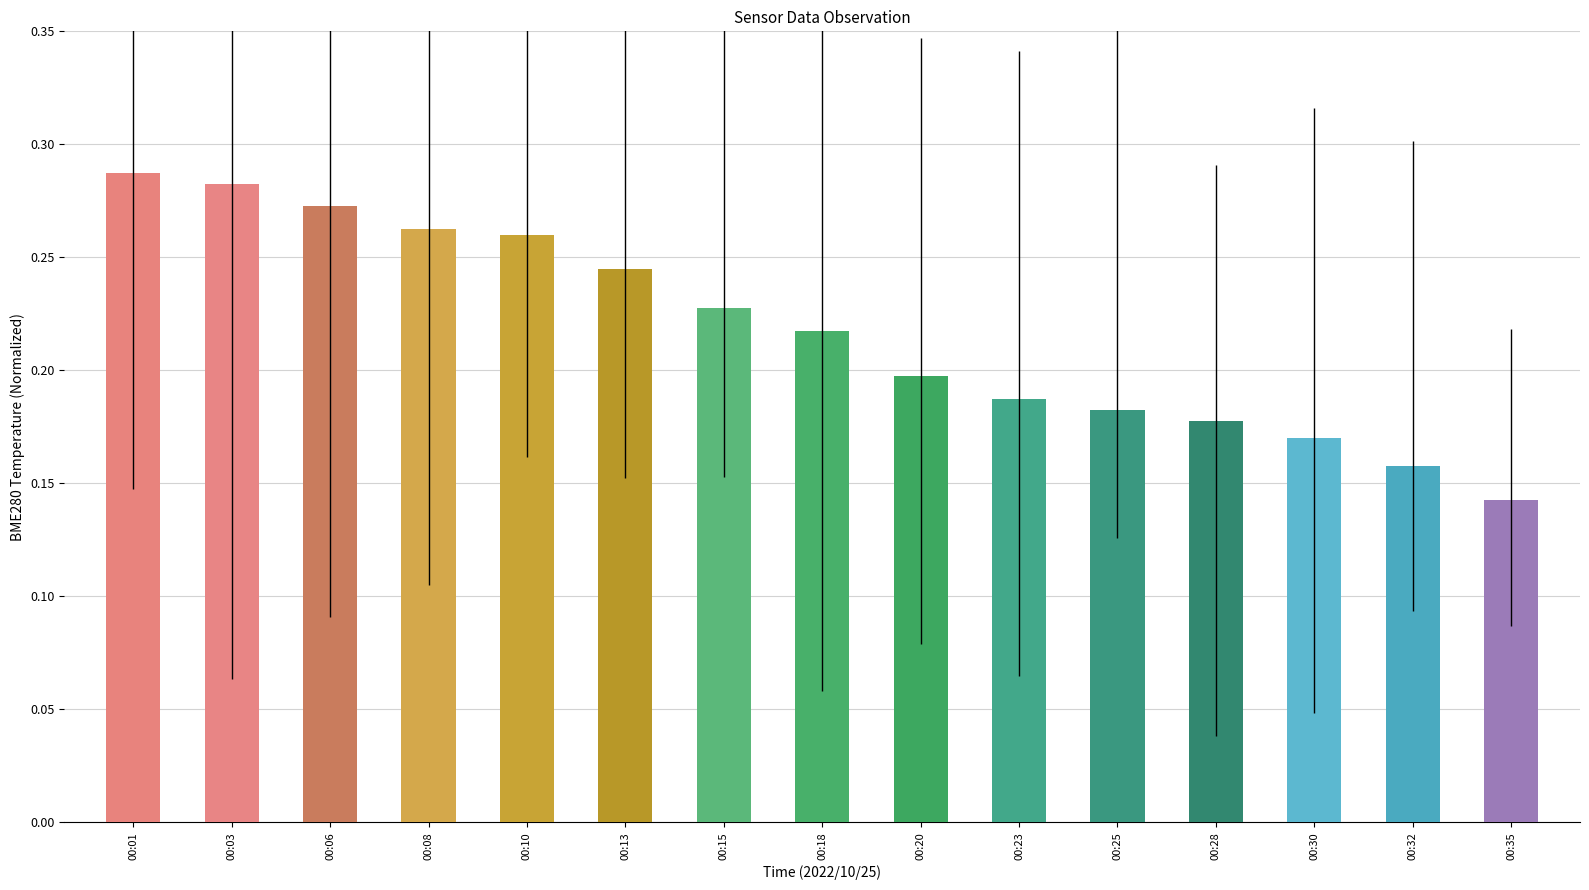

Count the values in the range 0 to 1.

15